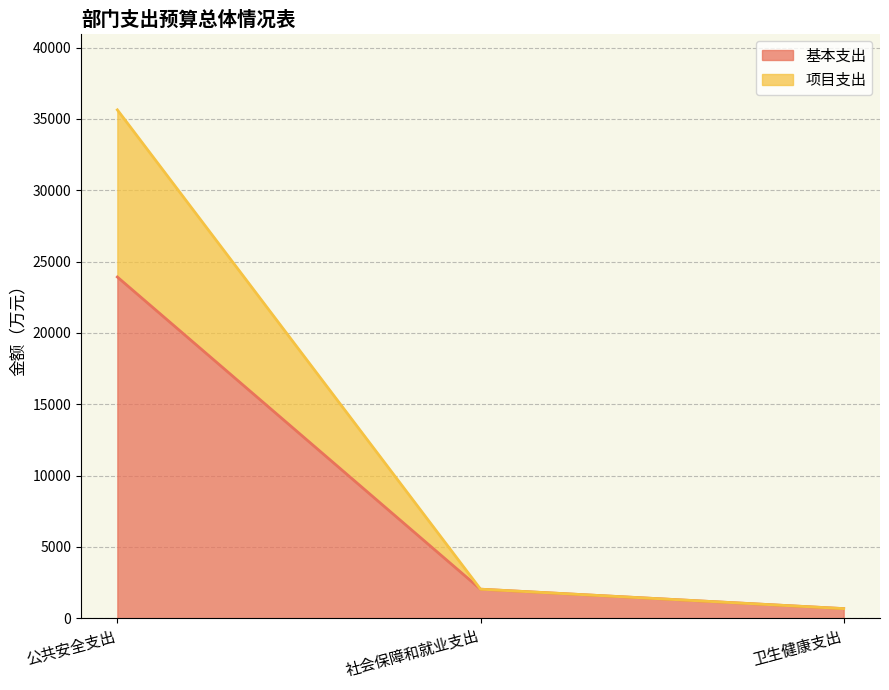

True or false: 基本支出 has a value of 23921.8 at 公共安全支出.

True